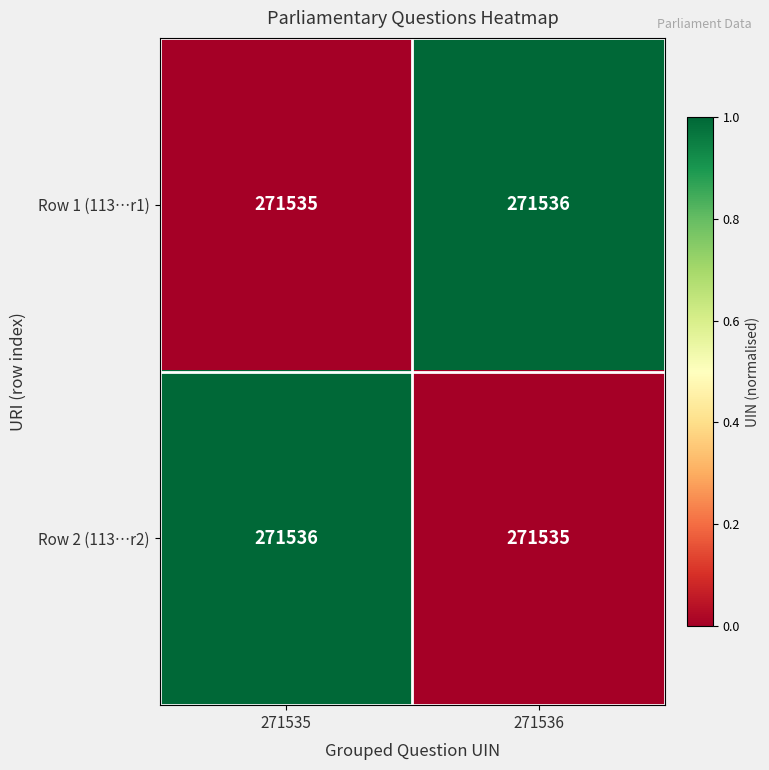

What is the sum of the Row 1 (113…r1) values at 271535 and 271536?

543071